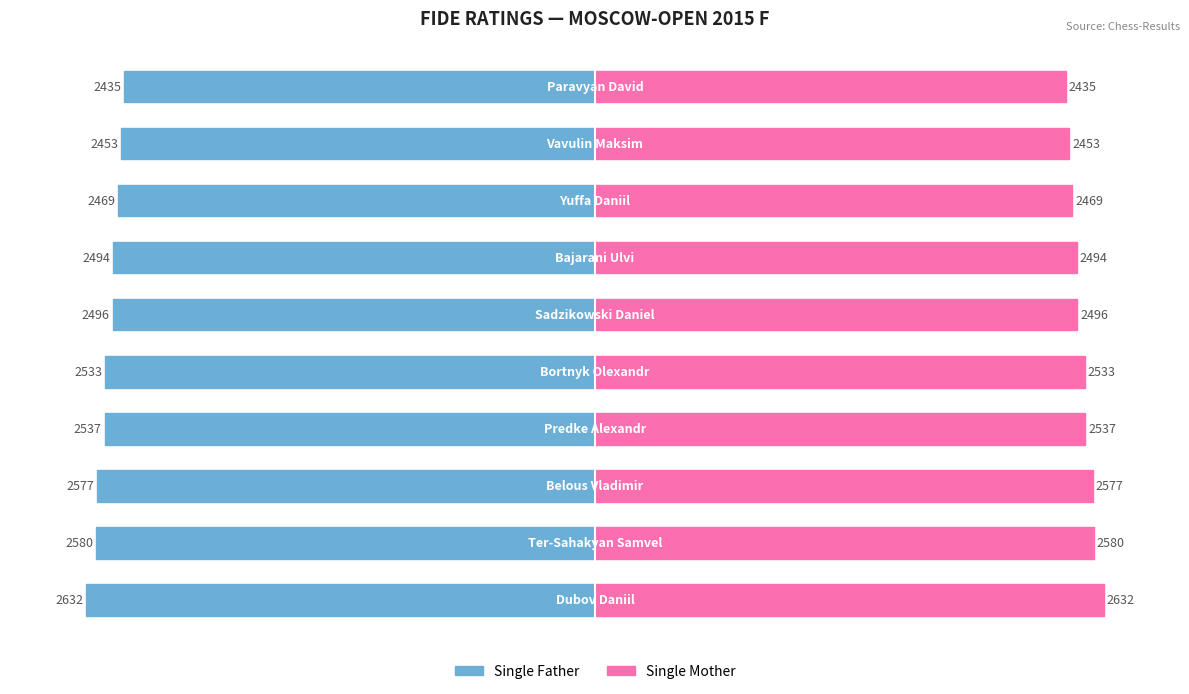

Rank the series at 2000 from highest to lowest value.

Single Mother, Single Father